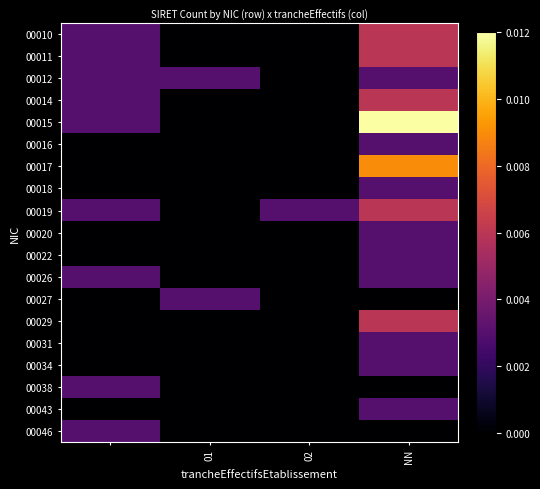

Reading left to right, what are all the values shown in this chart?

00010: 0.0	0.0	0.0	0.0
00011: 0.0	0.0	0.0	0.0
00012: 0.0	0.0	0.0	0.0
00014: 0.0	0.0	0.0	0.0
00015: 0.0	0.0	0.0	0.0
00016: 0.0	0.0	0.0	0.0
00017: 0.0	0.0	0.0	0.0
00018: 0.0	0.0	0.0	0.0
00019: 0.0	0.0	0.0	0.0
00020: 0.0	0.0	0.0	0.0
00022: 0.0	0.0	0.0	0.0
00026: 0.0	0.0	0.0	0.0
00027: 0.0	0.0	0.0	0.0
00029: 0.0	0.0	0.0	0.0
00031: 0.0	0.0	0.0	0.0
00034: 0.0	0.0	0.0	0.0
00038: 0.0	0.0	0.0	0.0
00043: 0.0	0.0	0.0	0.0
00046: 0.0	0.0	0.0	0.0